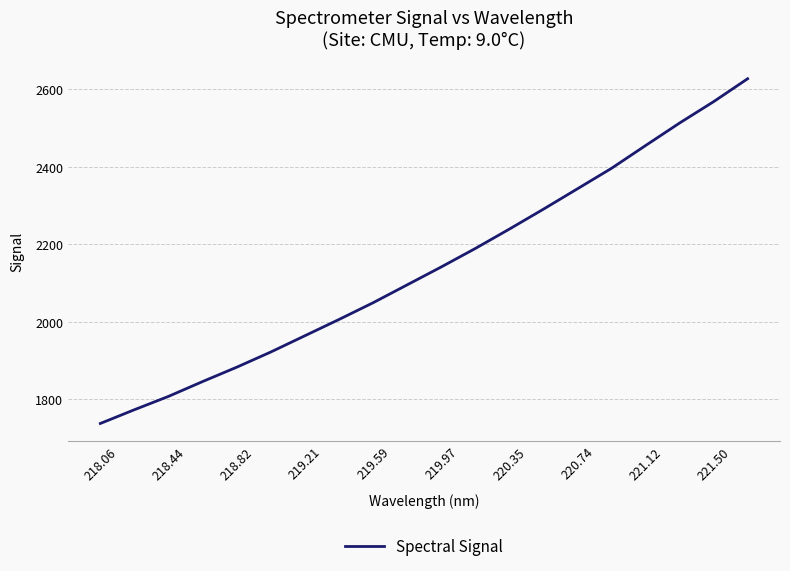

What is the difference between the maximum and minimum values?

890.0